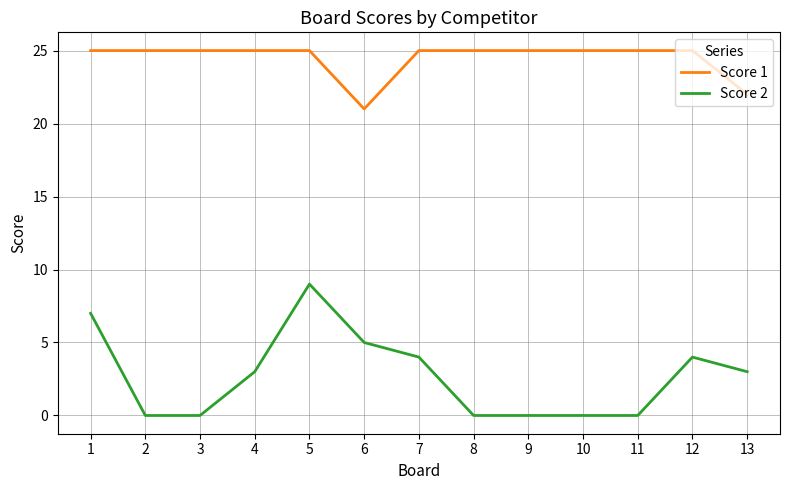

Count the number of data series in this chart.

2